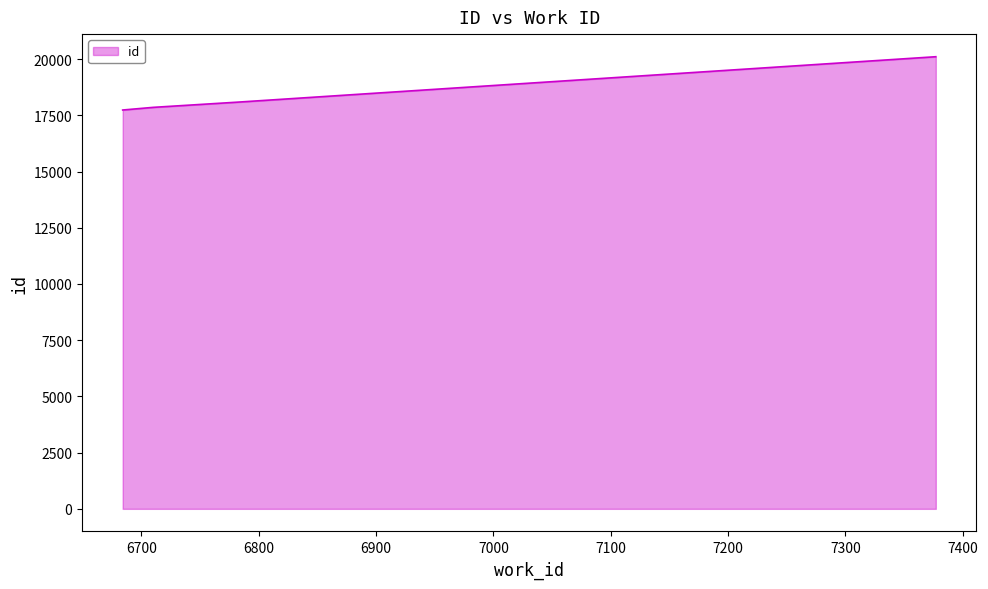

What is the average value?

18446